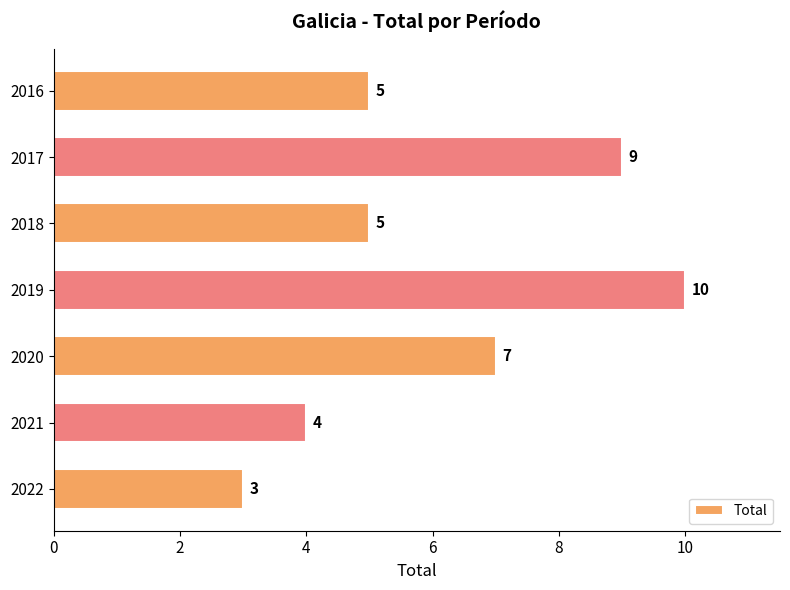

The value at 2016 is 3. True or false?

False